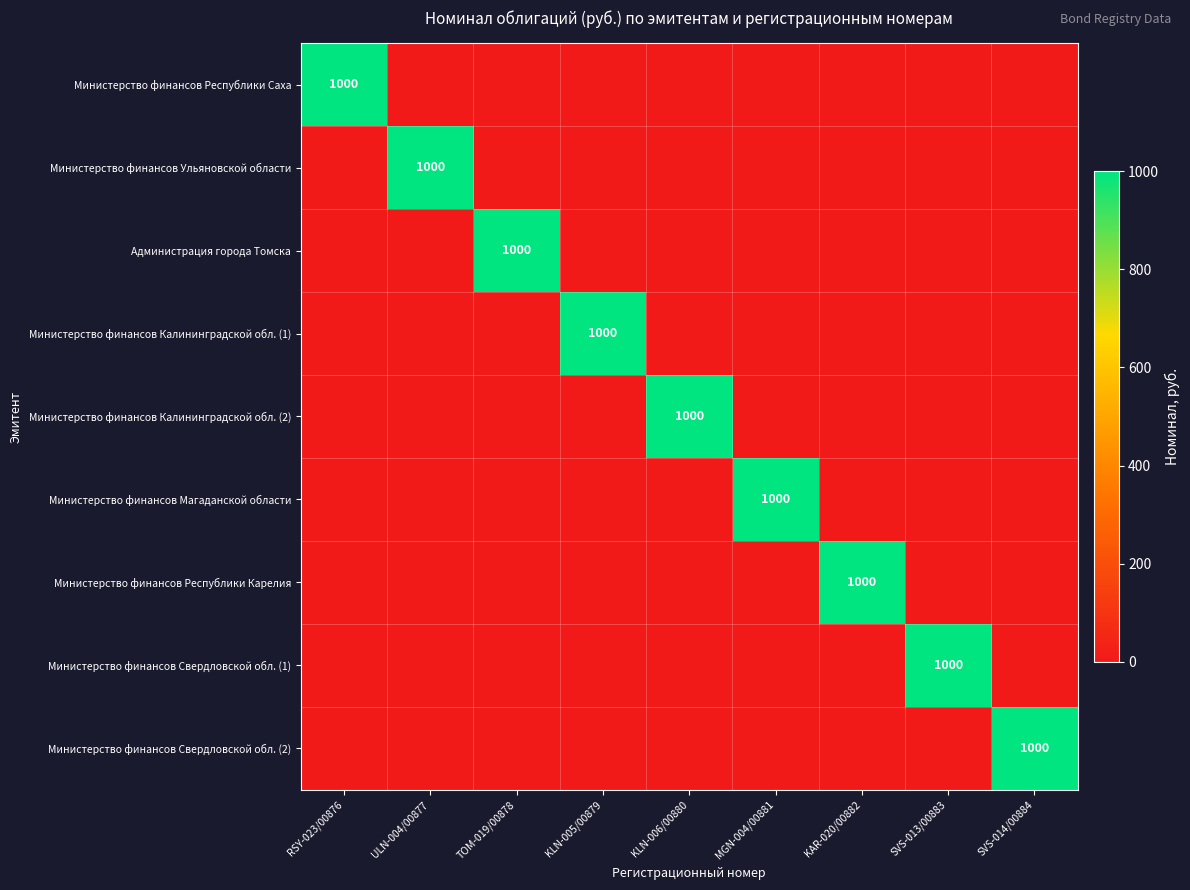

The Администрация города Томска series shows 1000 at TOM-019/00878. True or false?

True